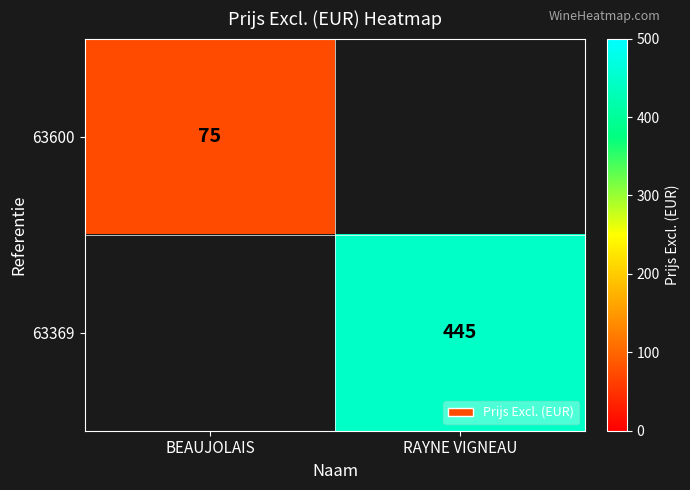

Is the value of 63369 at RAYNE VIGNEAU greater than the value of 63600 at BEAUJOLAIS?

Yes